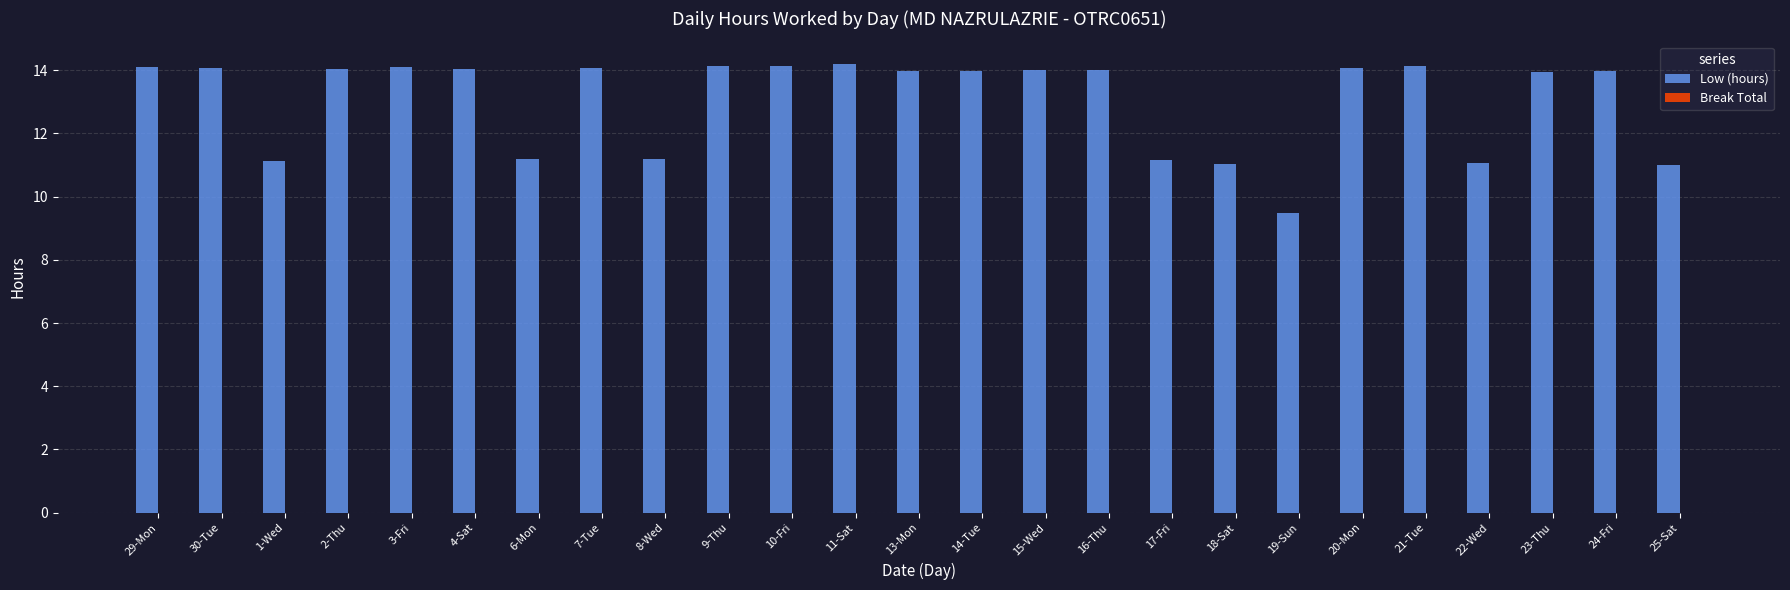

What is the smallest value displayed?

9.5